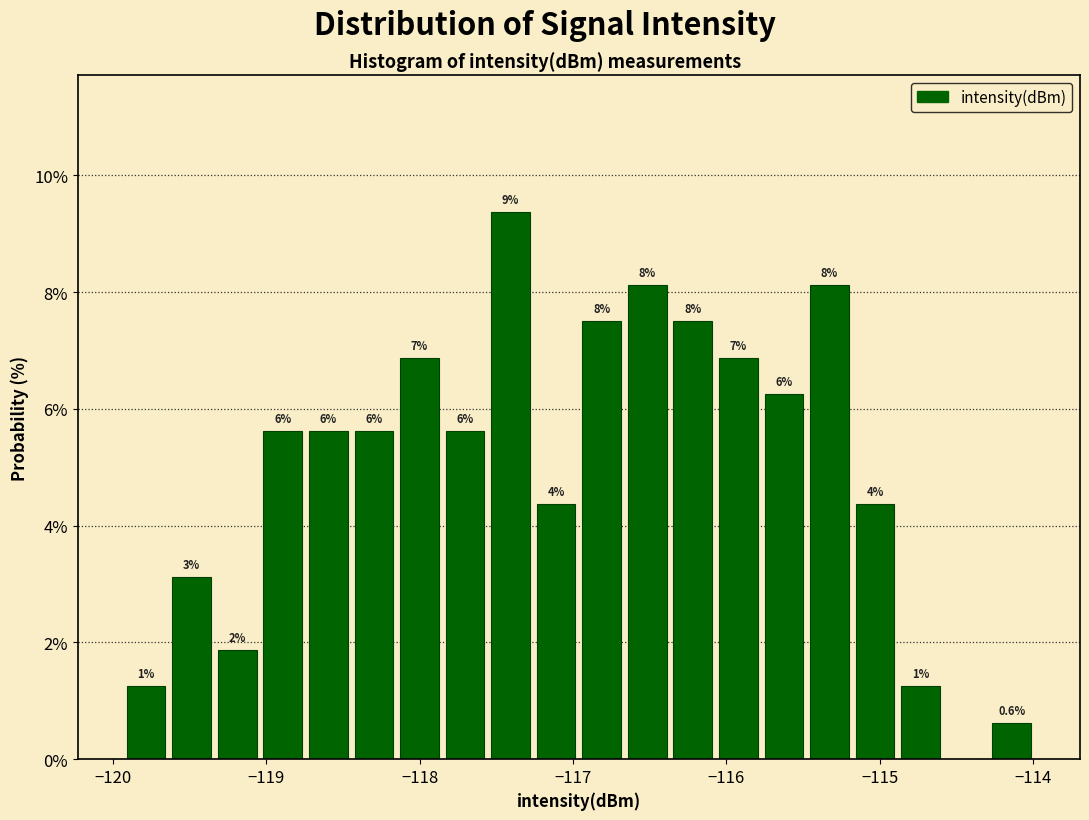

Read against the x-axis, roughly where is the centre of the tallest bar?

-117.4